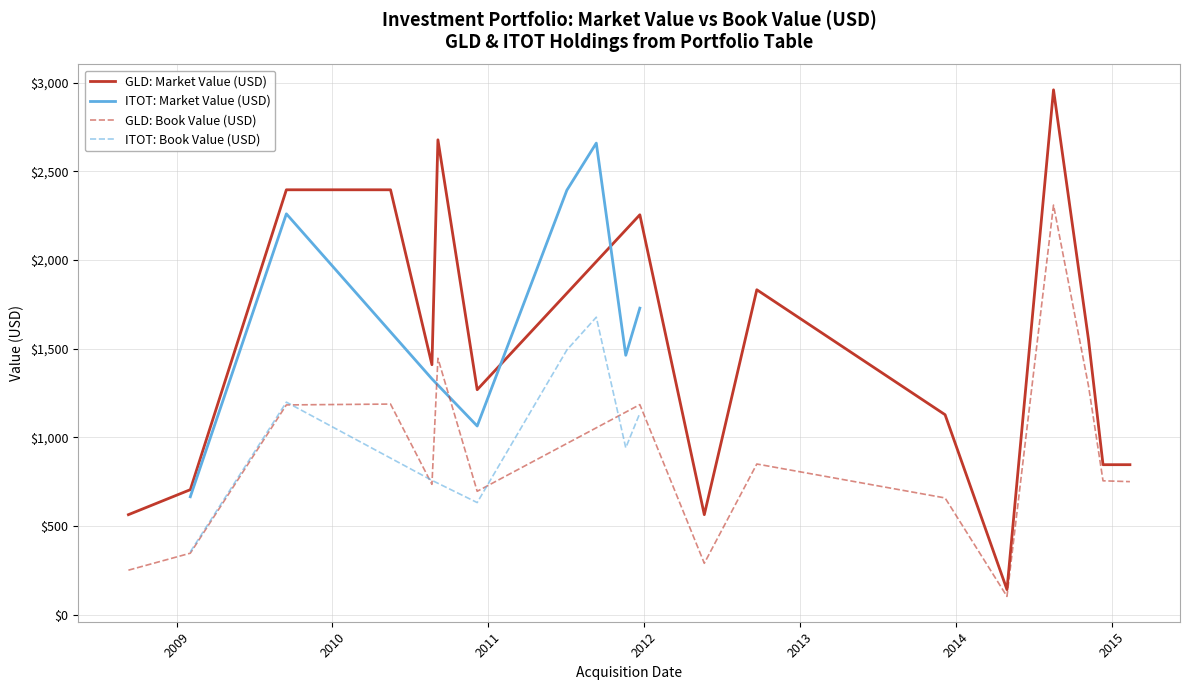

What is the maximum value for GLD: Market Value (USD)?

2960.6